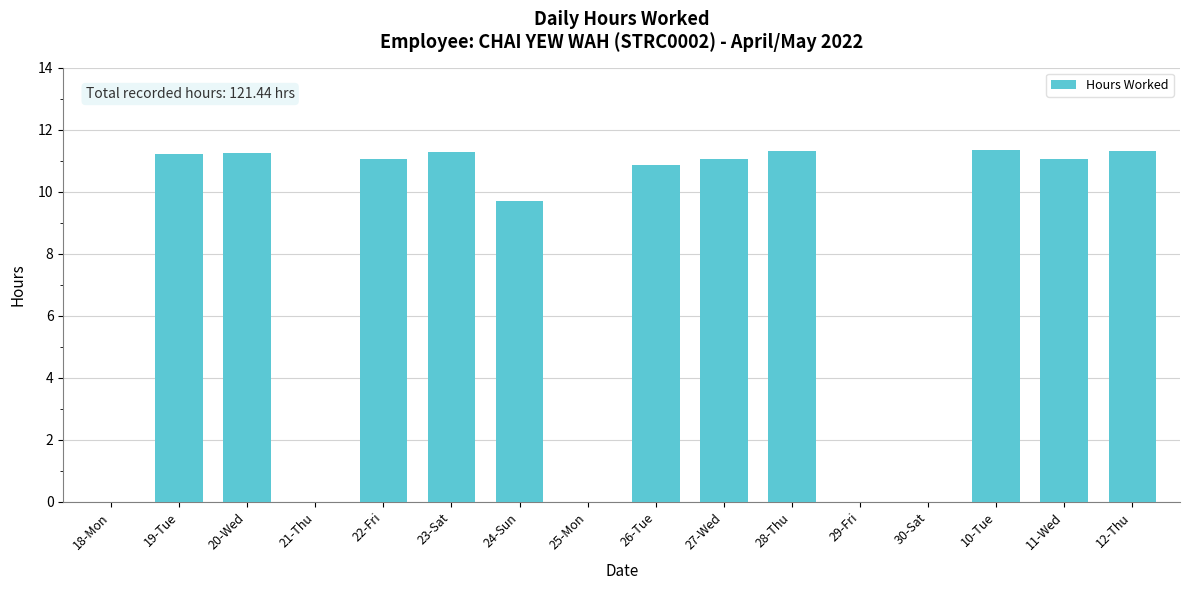

Is it true that the value at 19-Tue is 16.7?

False